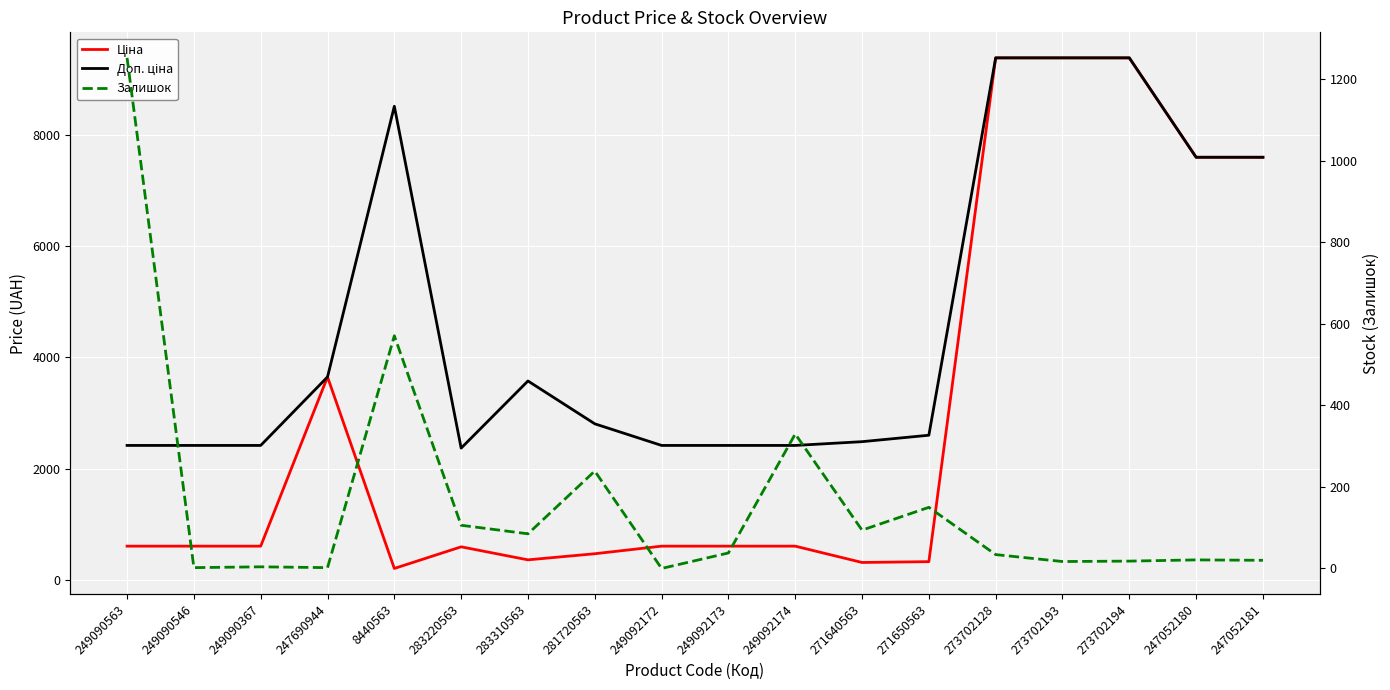

At which category does the chart reach its peak across all series?

273702128